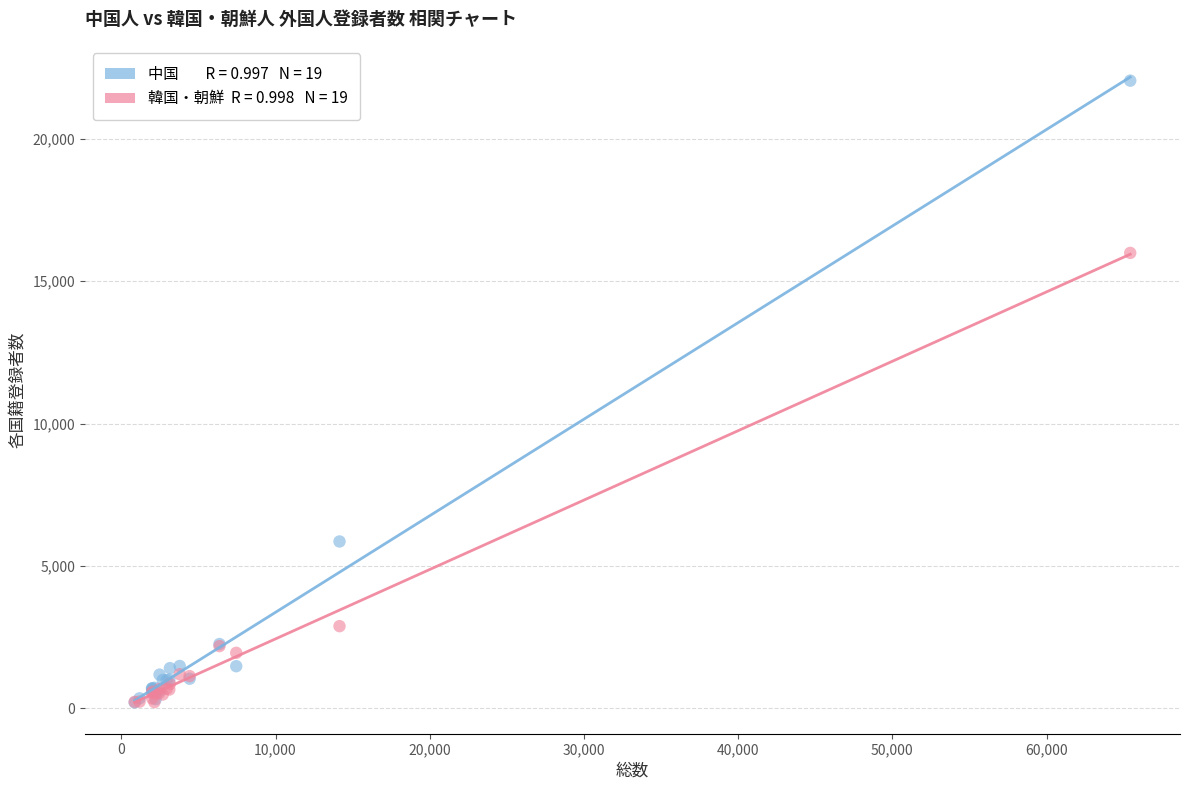

Across all series, what Y value is closest to 11122?

15988